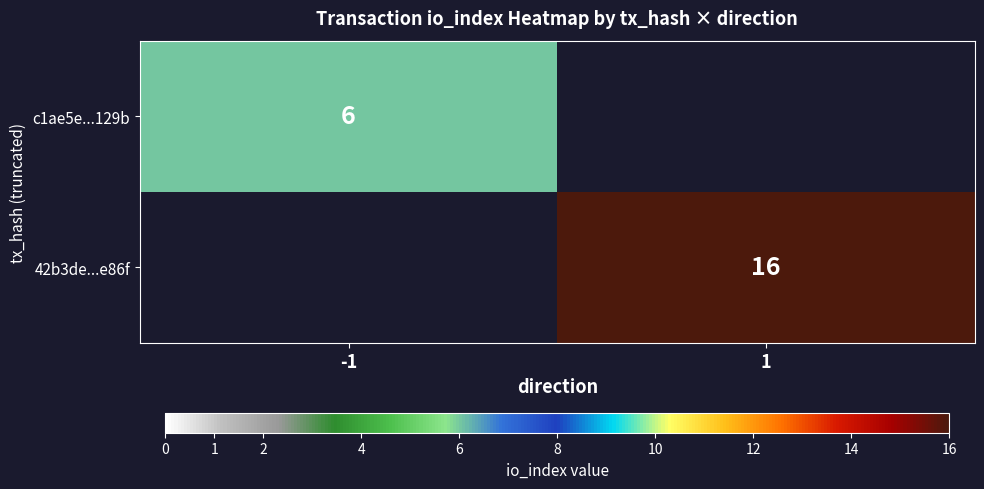

Is the value of 42b3de...e86f at 1 greater than the value of c1ae5e...129b at -1?

Yes